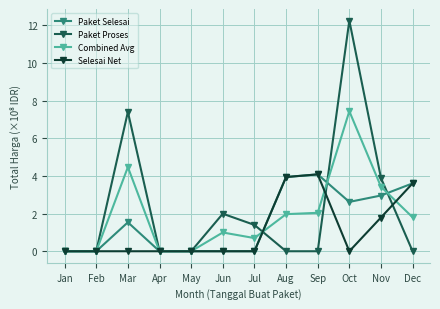

How many lines are shown in the chart?

4